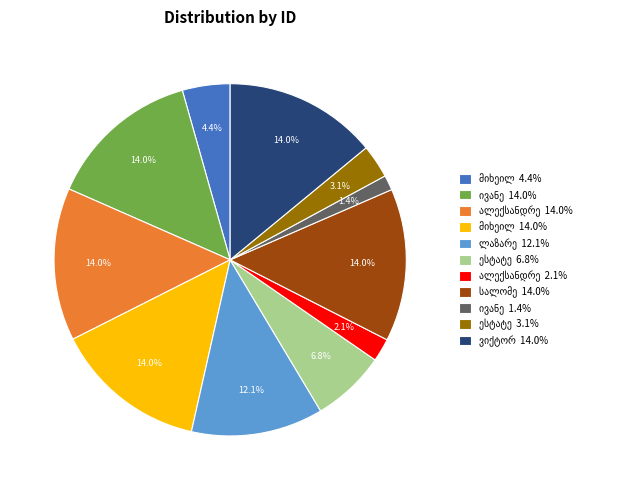

Is there any slice that represents more than half of the pie?

No